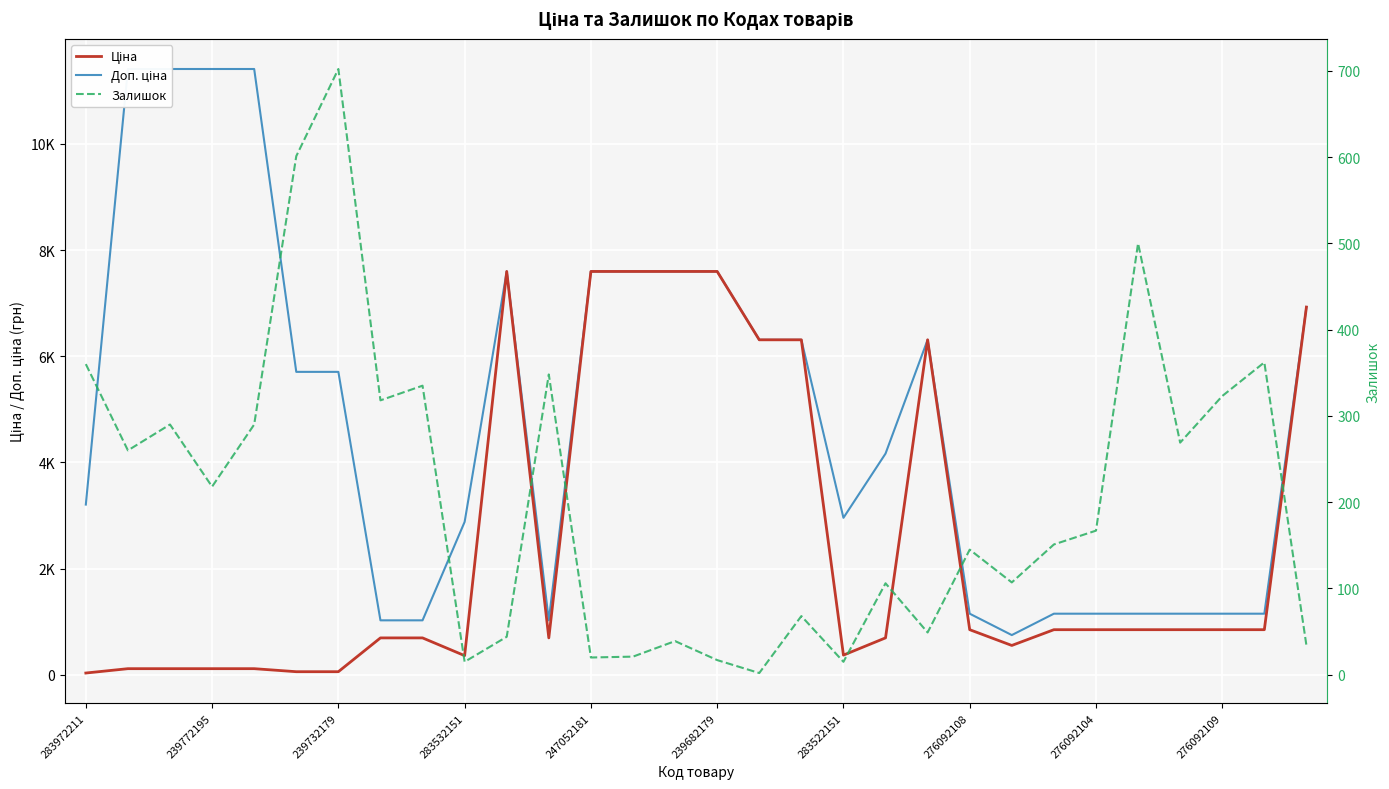

Between 23 and 29, which series saw the biggest shift?

Ціна